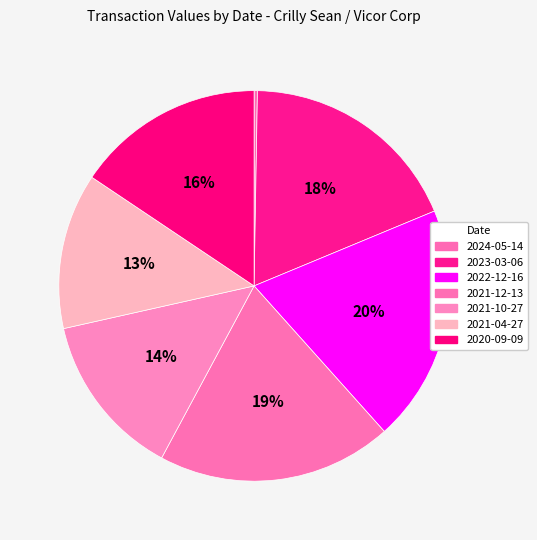

Rank the categories by value from lowest to highest.

2024-05-14, 2021-04-27, 2021-10-27, 2020-09-09, 2023-03-06, 2021-12-13, 2022-12-16